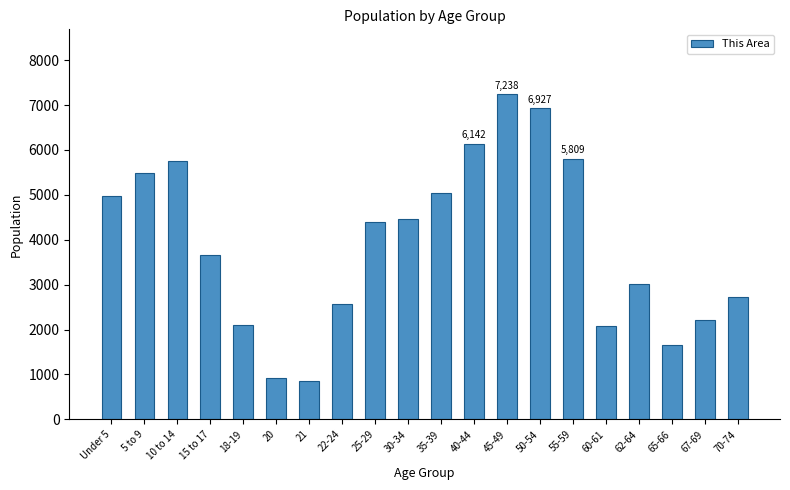

What is the value of the 13th bar from the left?

7238